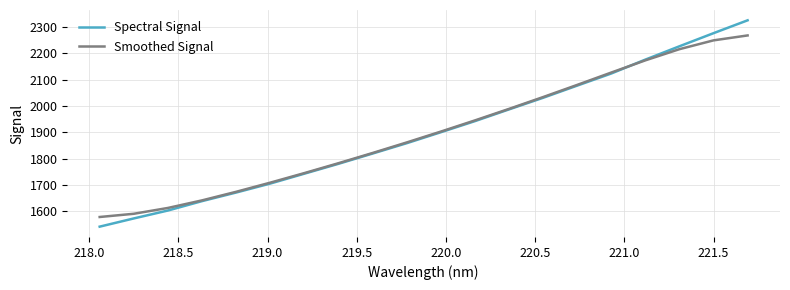

What is the highest value of the Smoothed Signal series?

2268.2